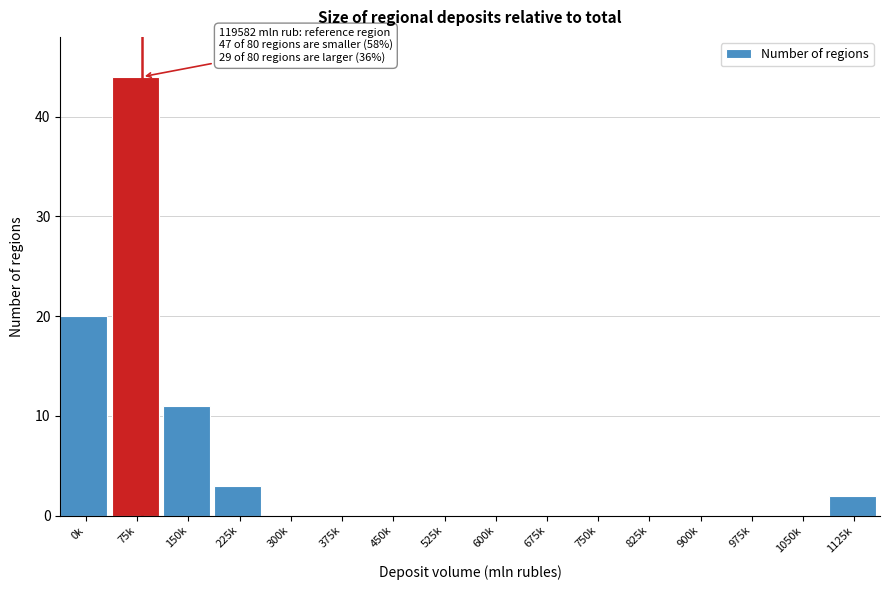

Reading left to right, list all the values displayed in this chart.

0k=20	75k=44	150k=11	225k=3	300k=0	375k=0	450k=0	525k=0	600k=0	675k=0	750k=0	825k=0	900k=0	975k=0	1050k=0	1125k=2